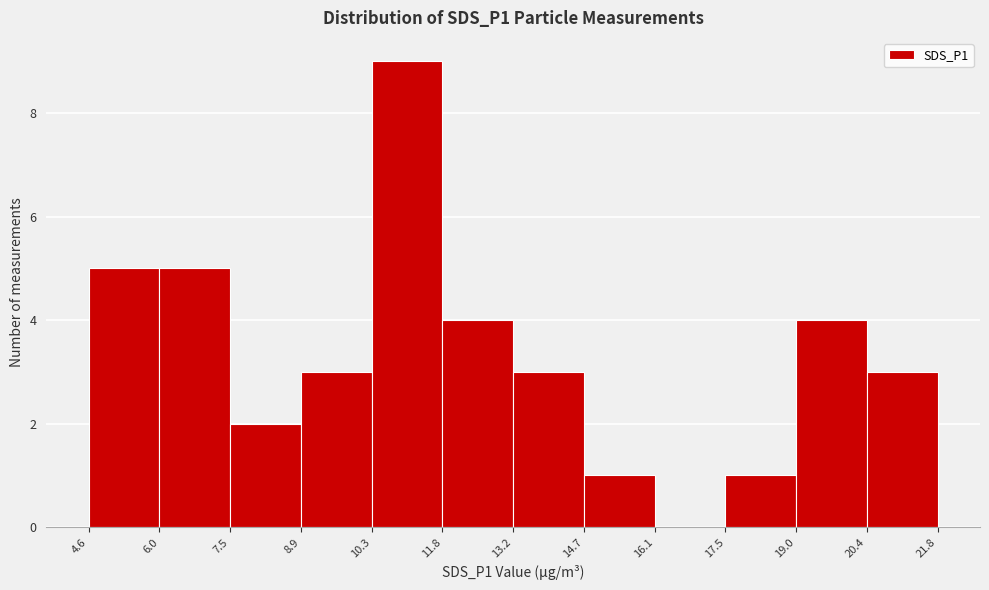

What is the height of the bar covering 11.8 to 13.2 on the x-axis? The values are not printed on the chart, so give them approximately, as read against the axis.

4